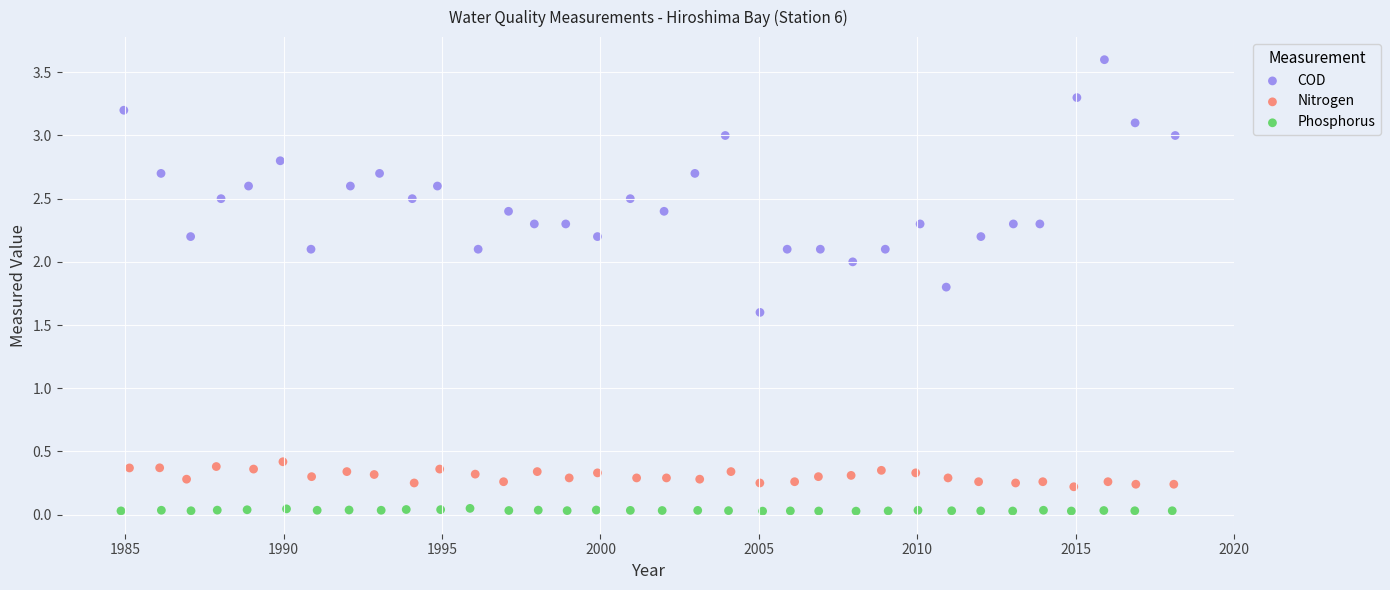

Which series has the largest Y range (max minus min)?

COD